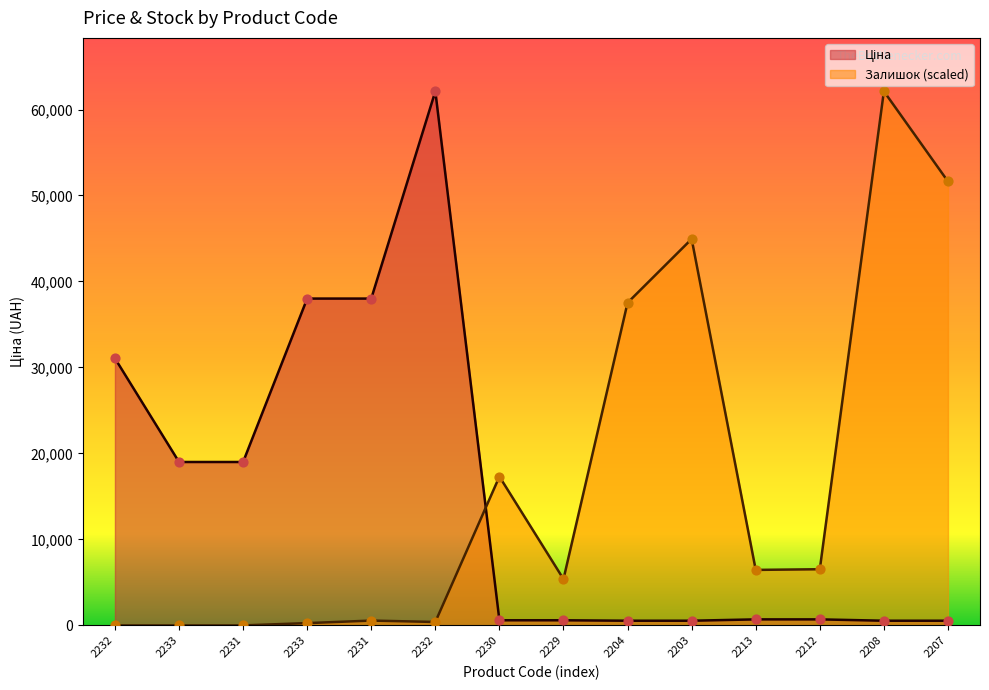

Which series contains the highest Y value?

Ціна